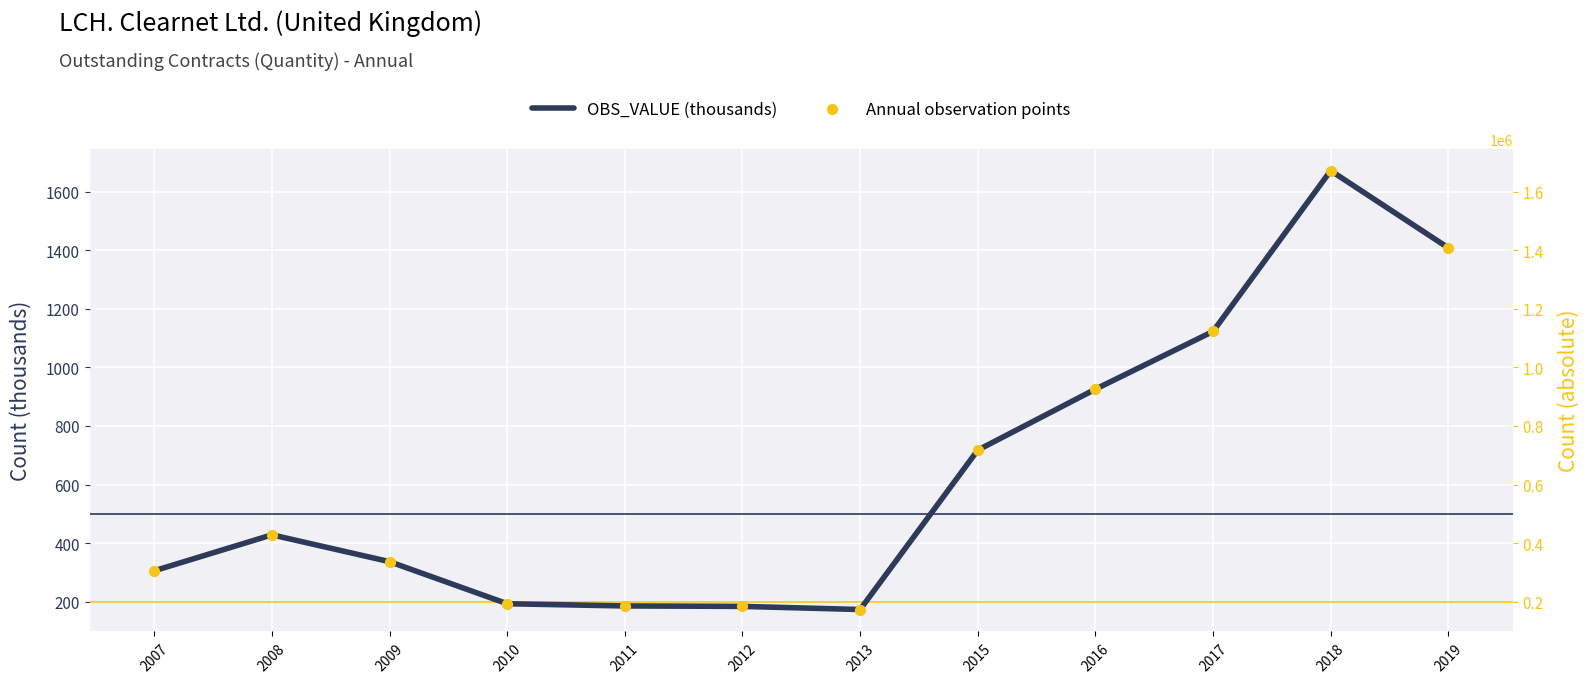

Which series reaches the maximum Y coordinate?

OBS_VALUE (thousands)